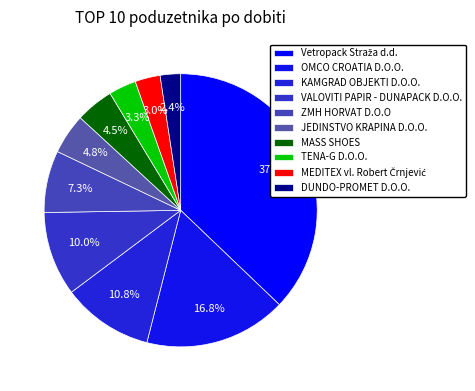

To the nearest percent, what portion does JEDINSTVO KRAPINA D.O.O. represent?

5%